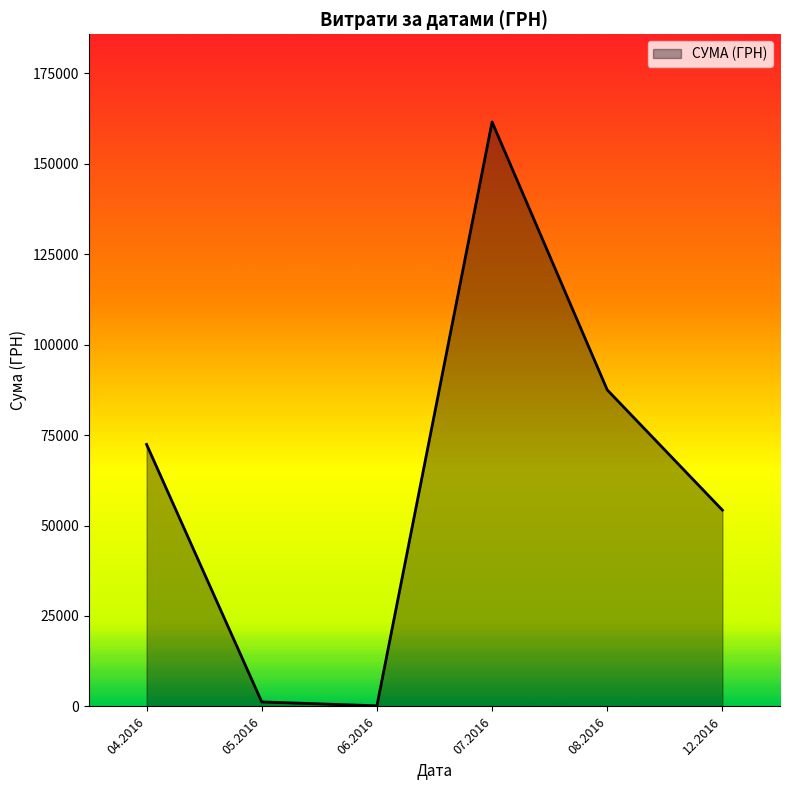

Does the chart display data point markers on the line(s)?

No